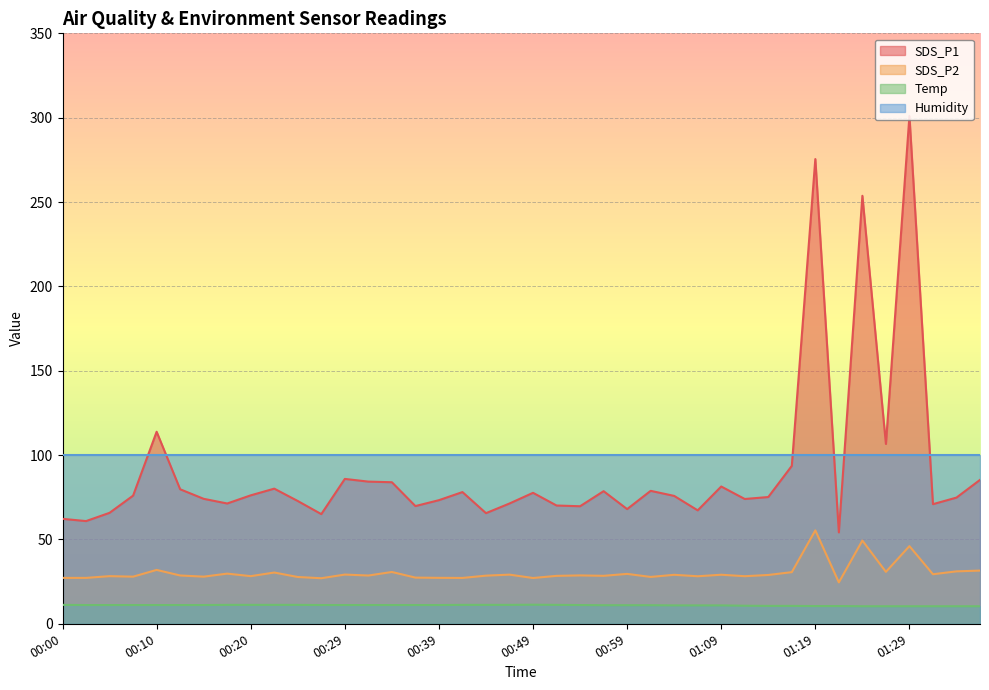

What is the sum of the SDS_P2 values at 00:10 and 01:01?

59.7